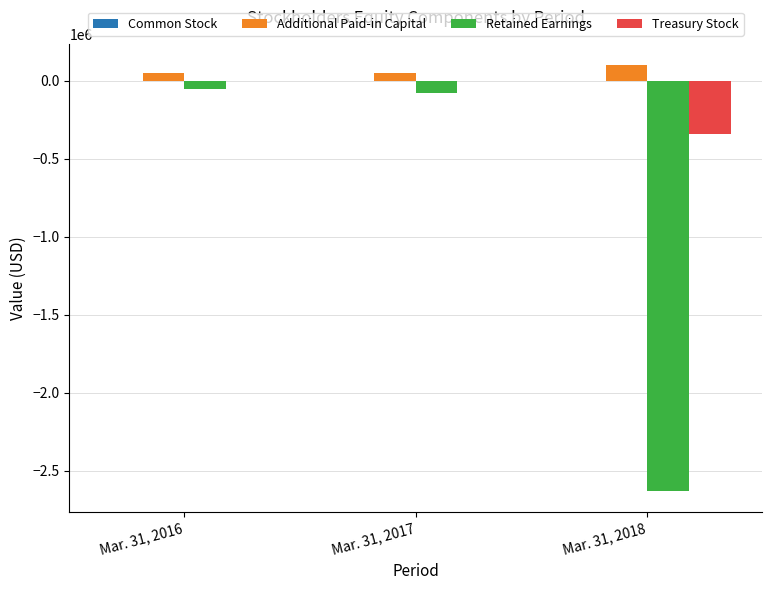

Between Mar. 31, 2016 and Mar. 31, 2018, which series saw the biggest shift?

Retained Earnings